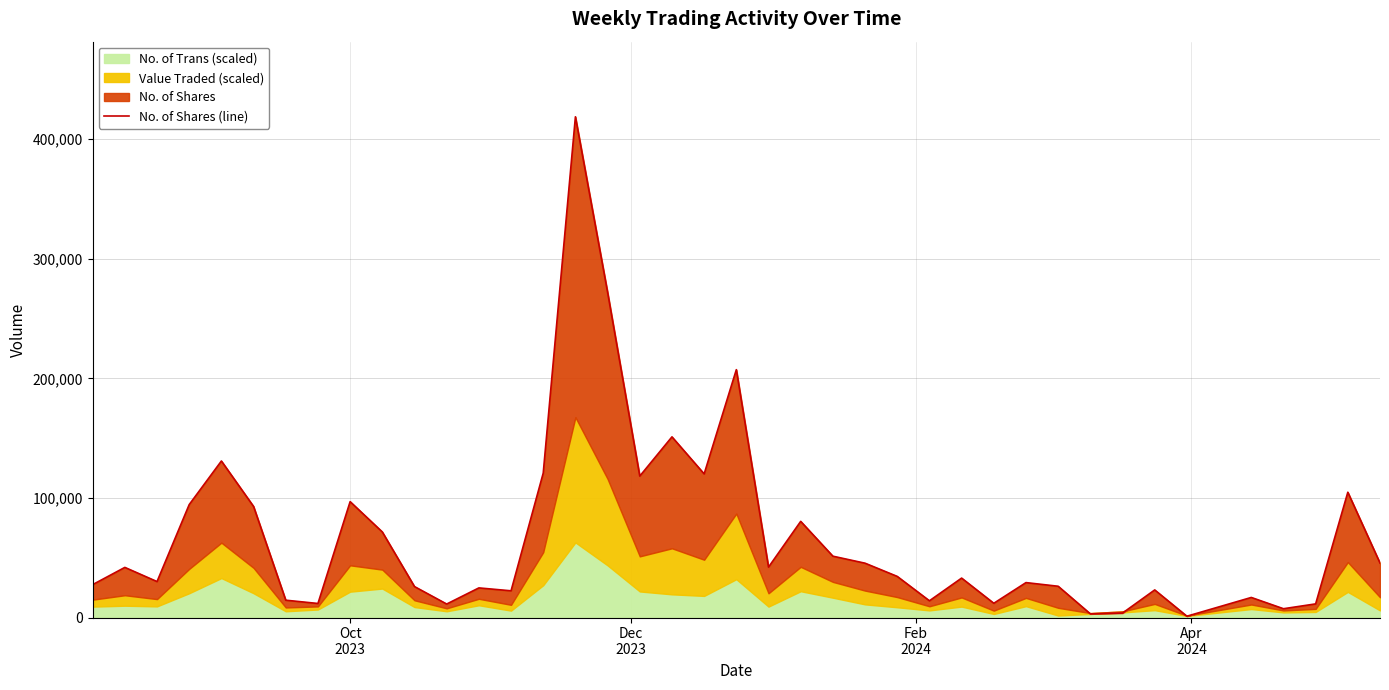

True or false: the data shows 32351 at 33.

False